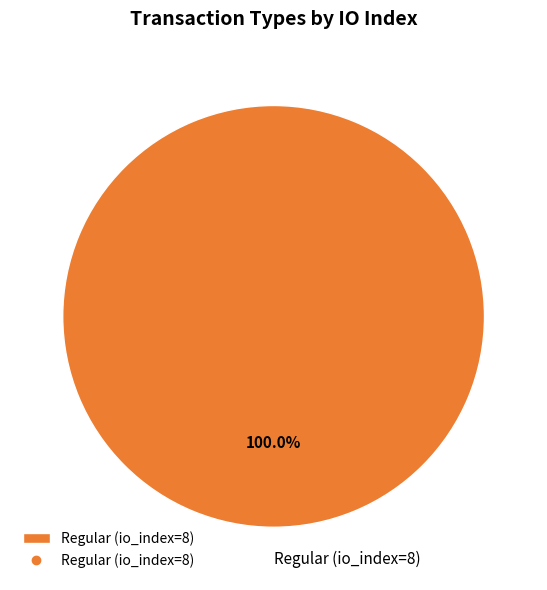

How many segments does this pie chart have?

1